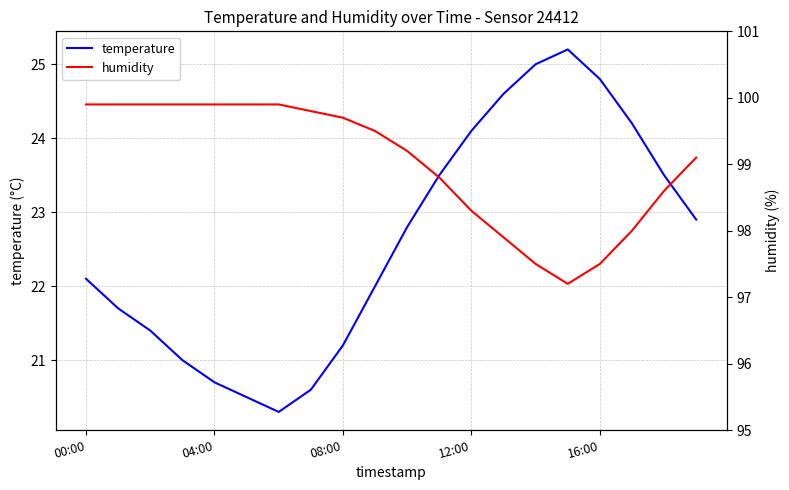

What is the smallest value displayed?

20.3